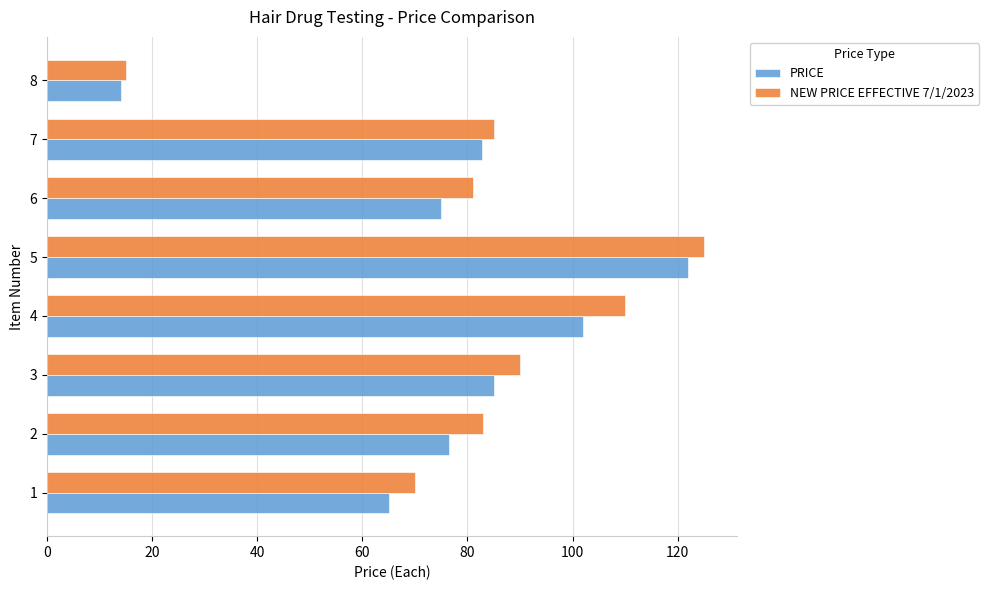

Rank the categories by NEW PRICE EFFECTIVE 7/1/2023 value from highest to lowest.

5, 4, 3, 7, 2, 6, 1, 8